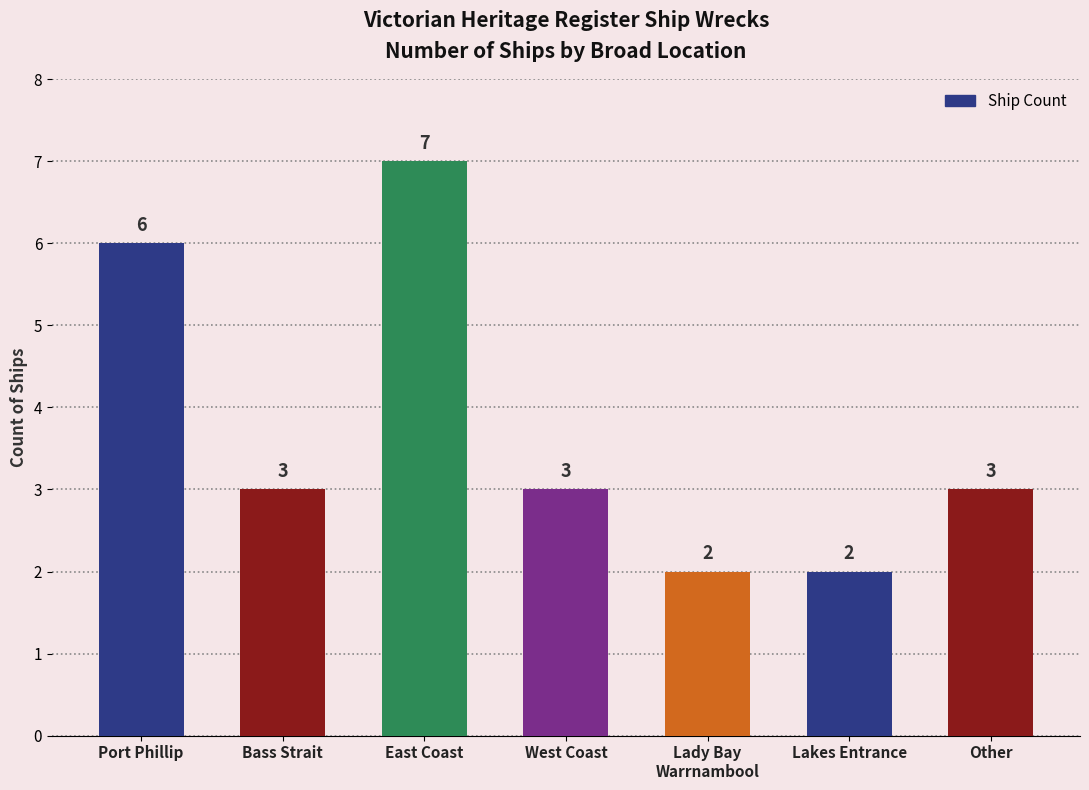

What is the difference between the maximum and minimum values?

5